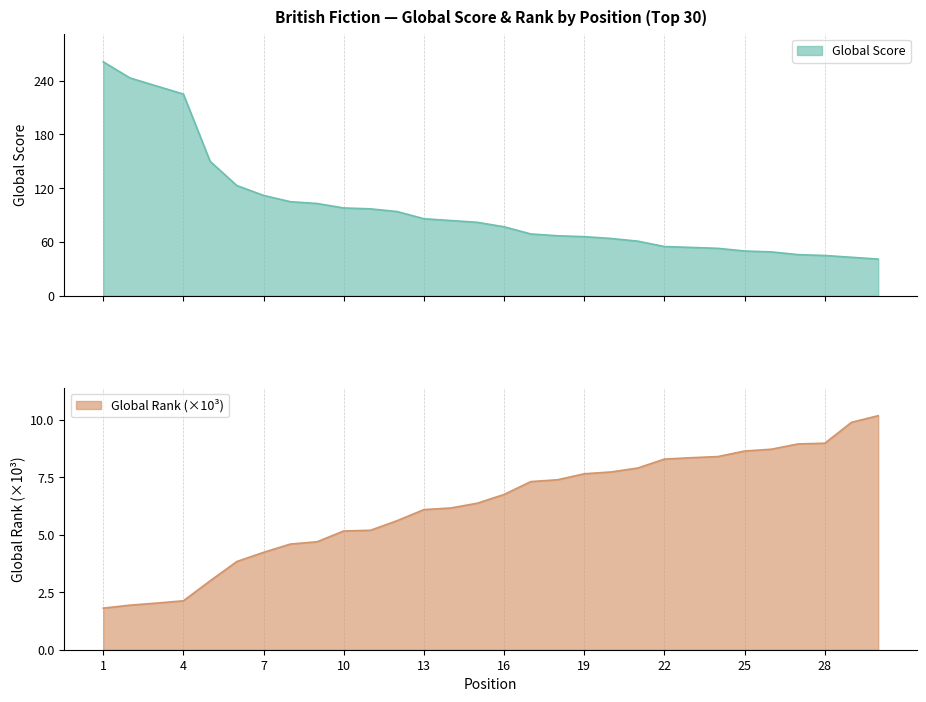

What is the difference between the maximum and minimum values in the Global Score series?

220